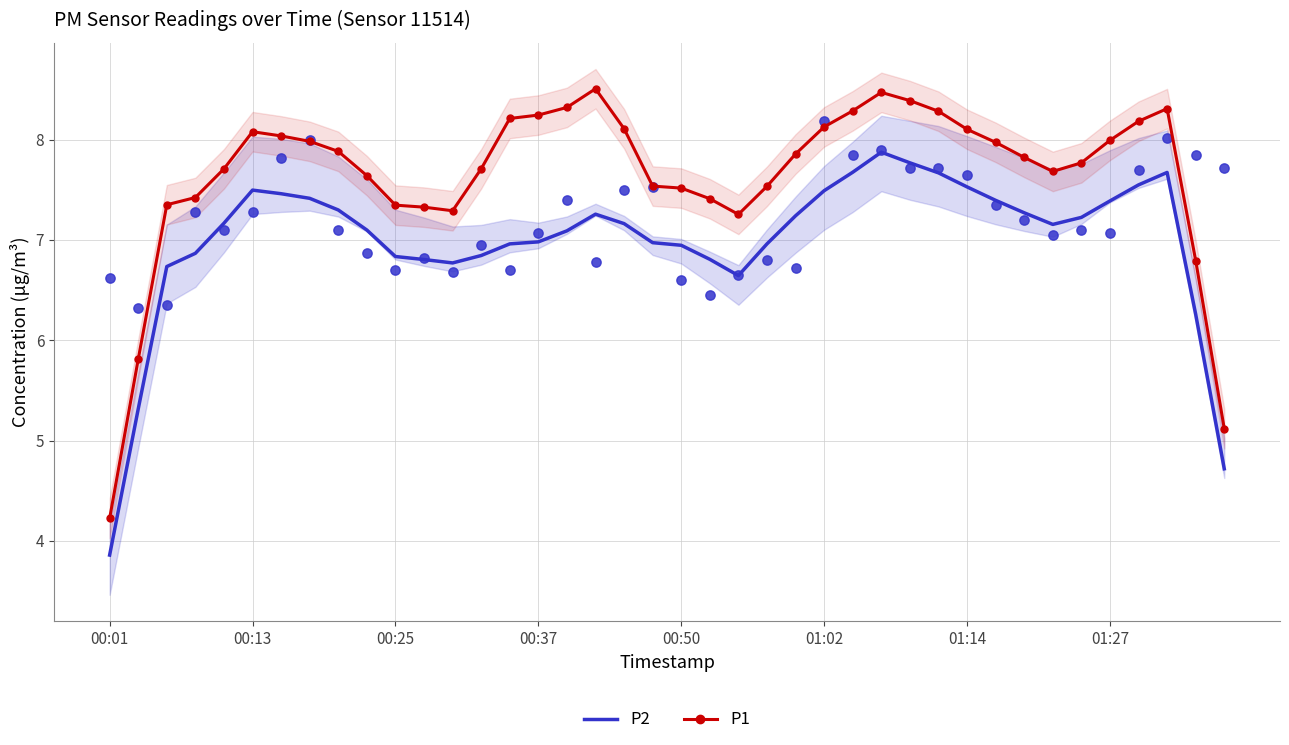

At how many categories does at least one series exceed 7?

36